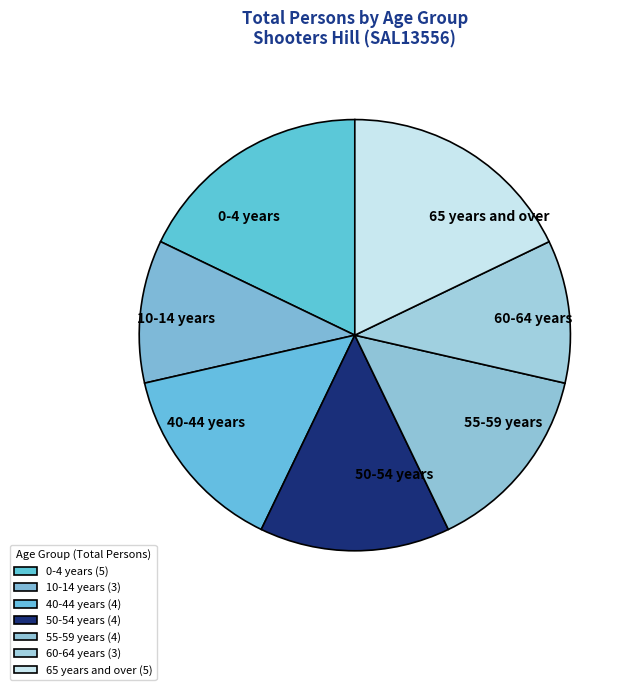

Is 0-4 years the majority of the pie?

No